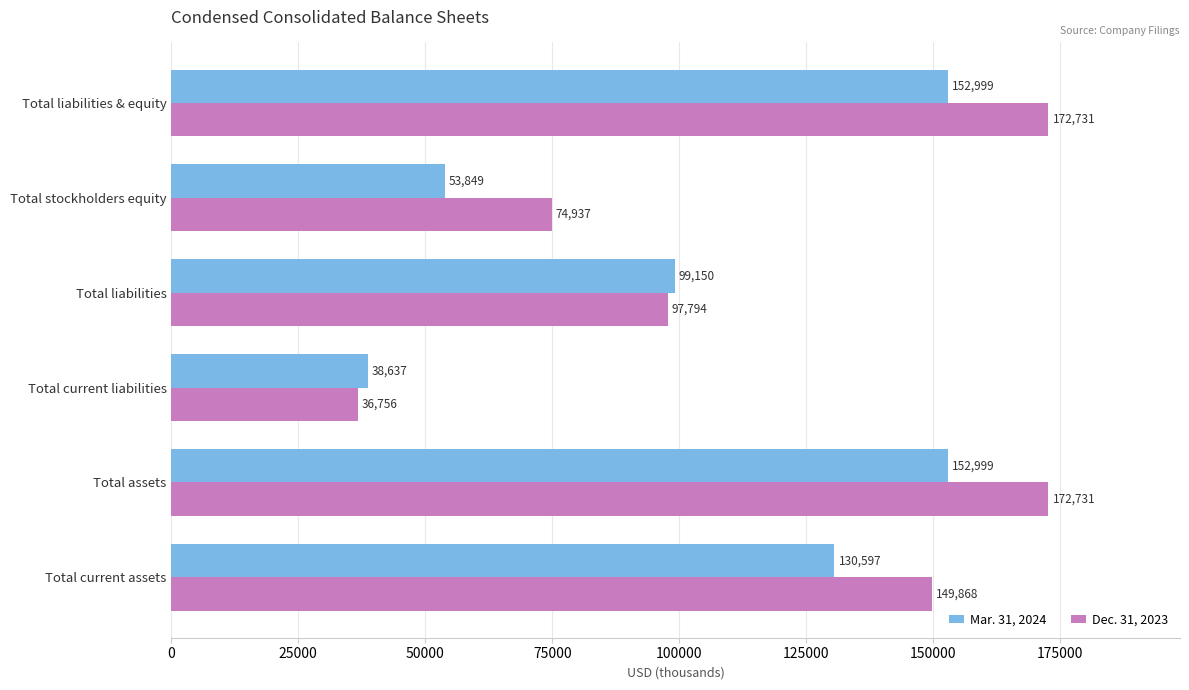

Rank the series by their average value, from highest to lowest.

Dec. 31, 2023, Mar. 31, 2024